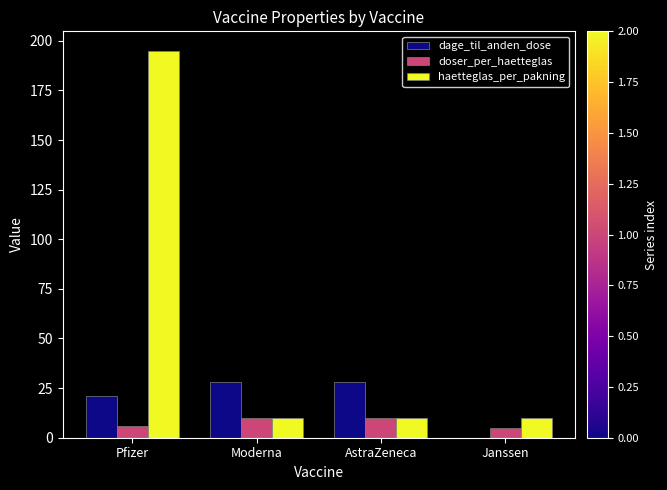

At which category is the sum across all series the highest?

Pfizer